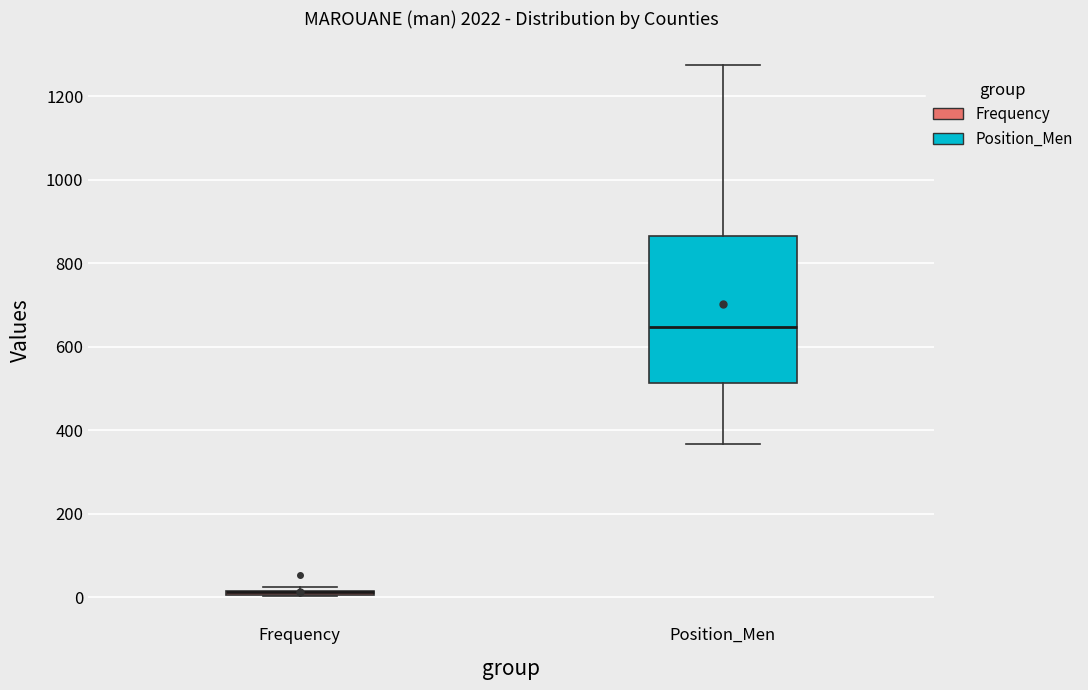

Which box is the tallest, from its lower edge to its upper edge?

Position_Men